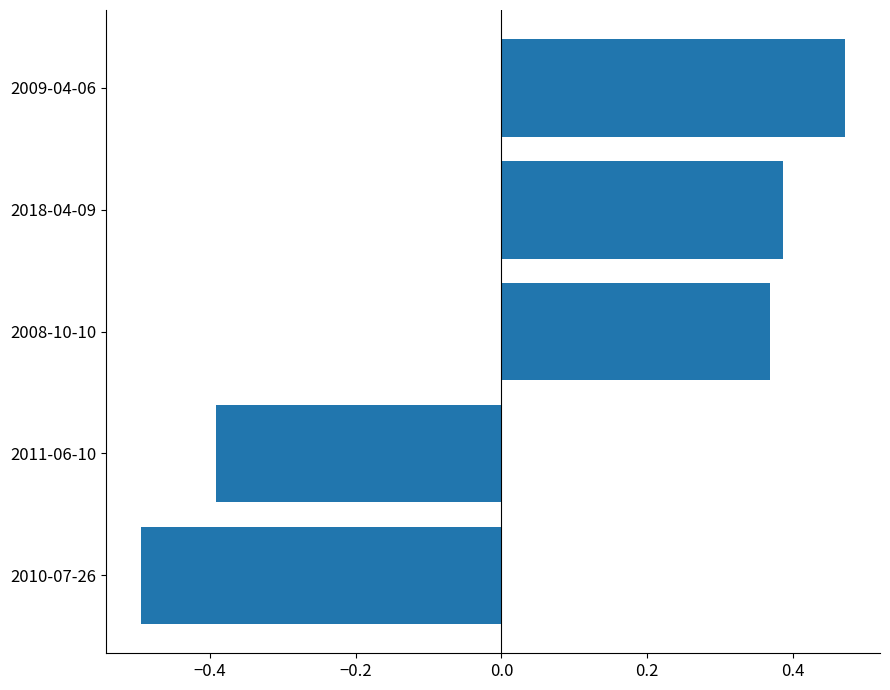

Count the number of data series in this chart.

1